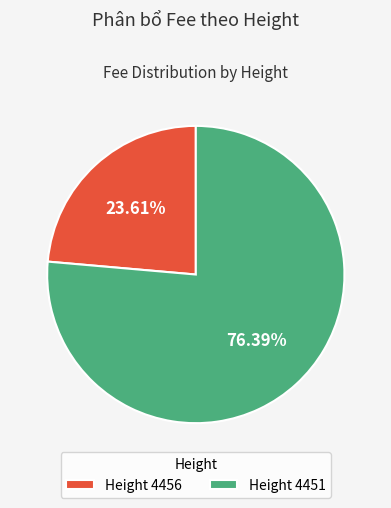

To the nearest percent, what is the difference between the largest and smallest slice percentages?

53%